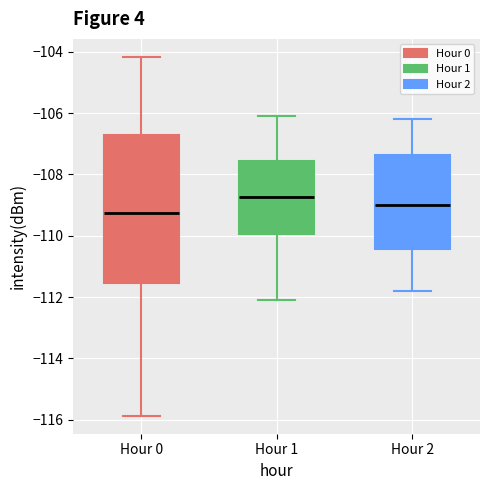

Reading left to right, read every box against the y-axis: the position of its median line, the range the box covers, and the ends of its whiskers. The values are not printed on the chart, so give them approximately, as read against the axis.

Hour 0: median -109.2, box -111.6 to -106.8, whiskers -115.8 to -104.2
Hour 1: median -108.8, box -110.0 to -107.6, whiskers -112.0 to -106.0
Hour 2: median -109.0, box -110.4 to -107.4, whiskers -111.8 to -106.2